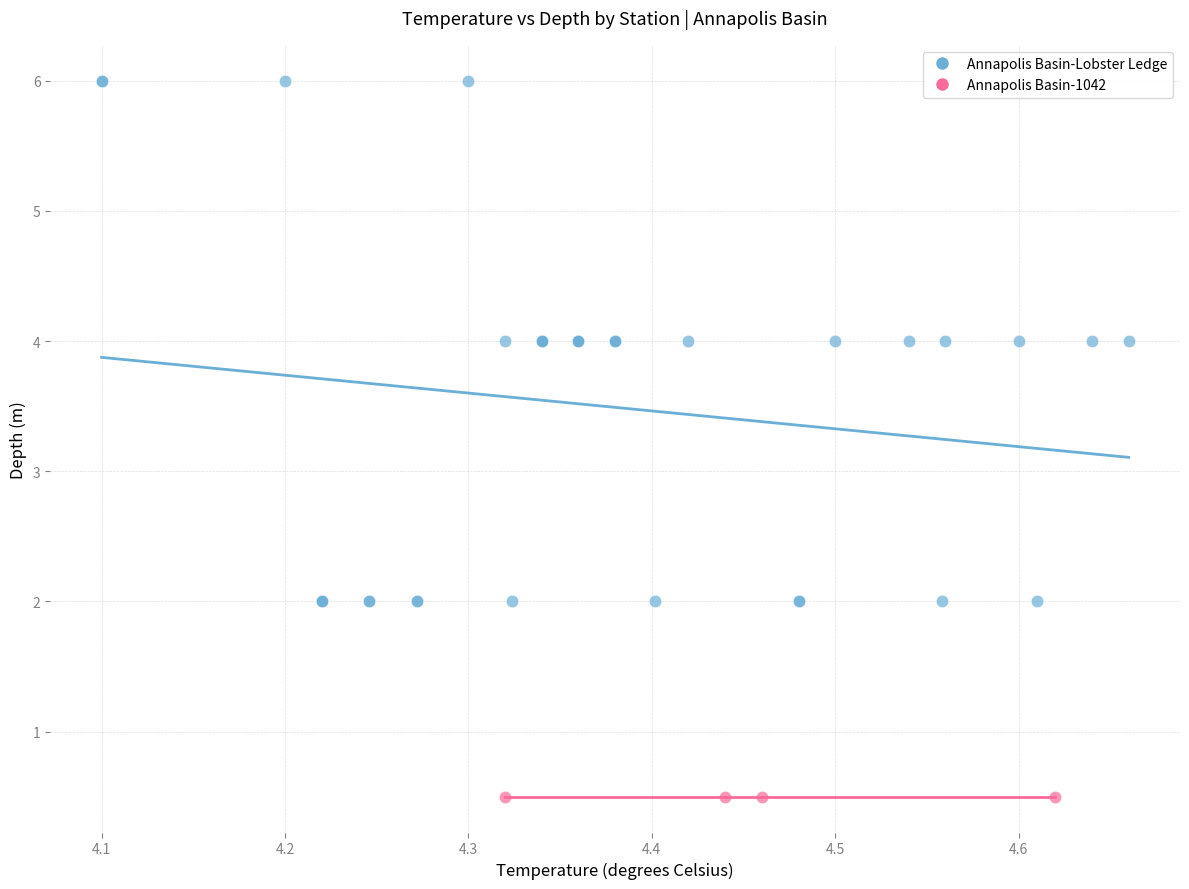

Which series reaches the maximum Y coordinate?

Annapolis Basin-Lobster Ledge